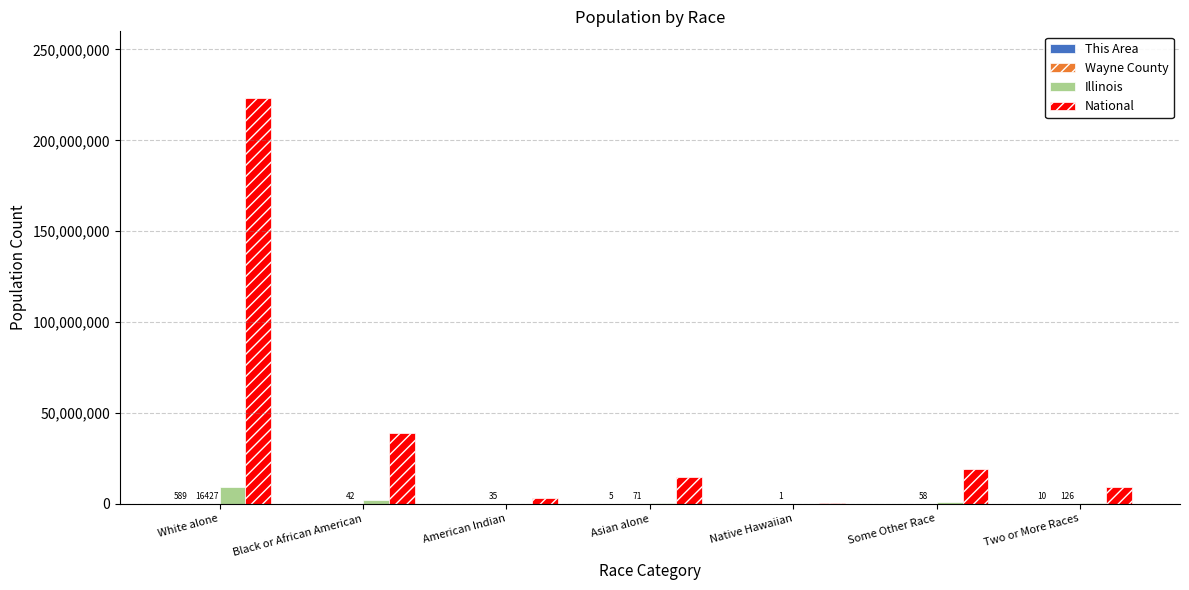

Which series has the largest total across all categories?

National